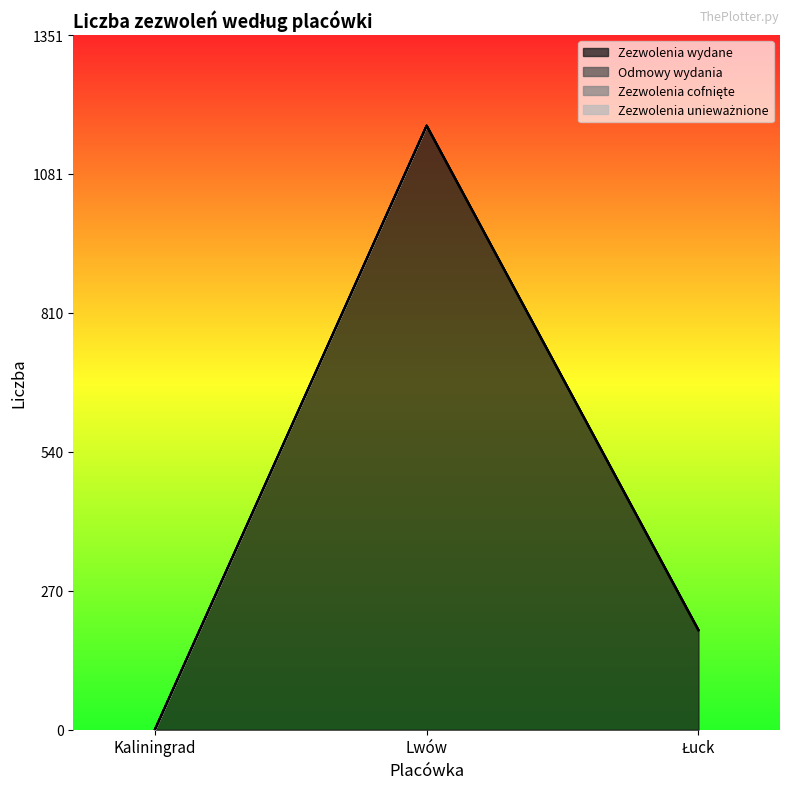

Rank the series by their maximum value, from lowest to highest.

Zezwolenia cofnięte, Zezwolenia unieważnione, Odmowy wydania, Zezwolenia wydane